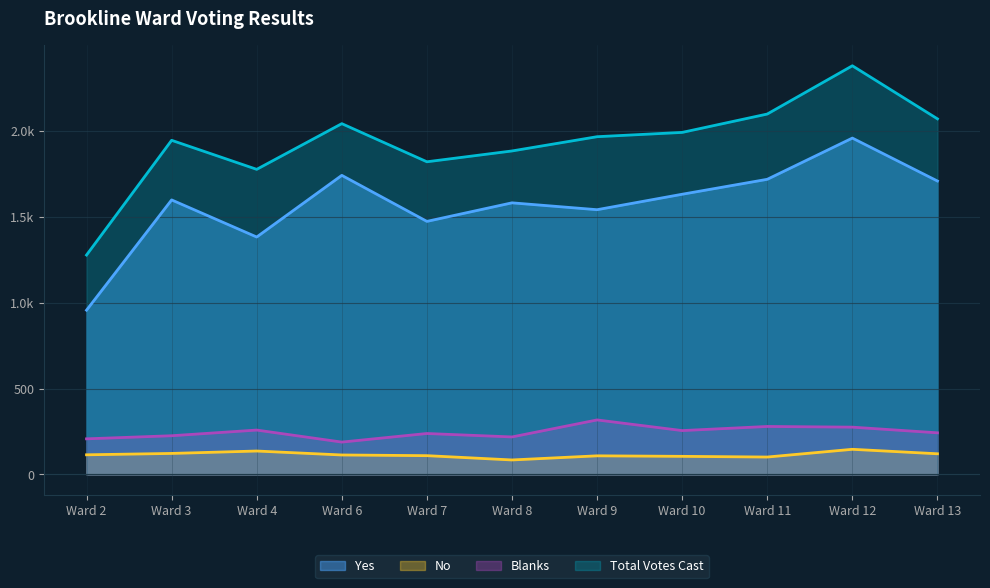

How many lines are shown in the chart?

4